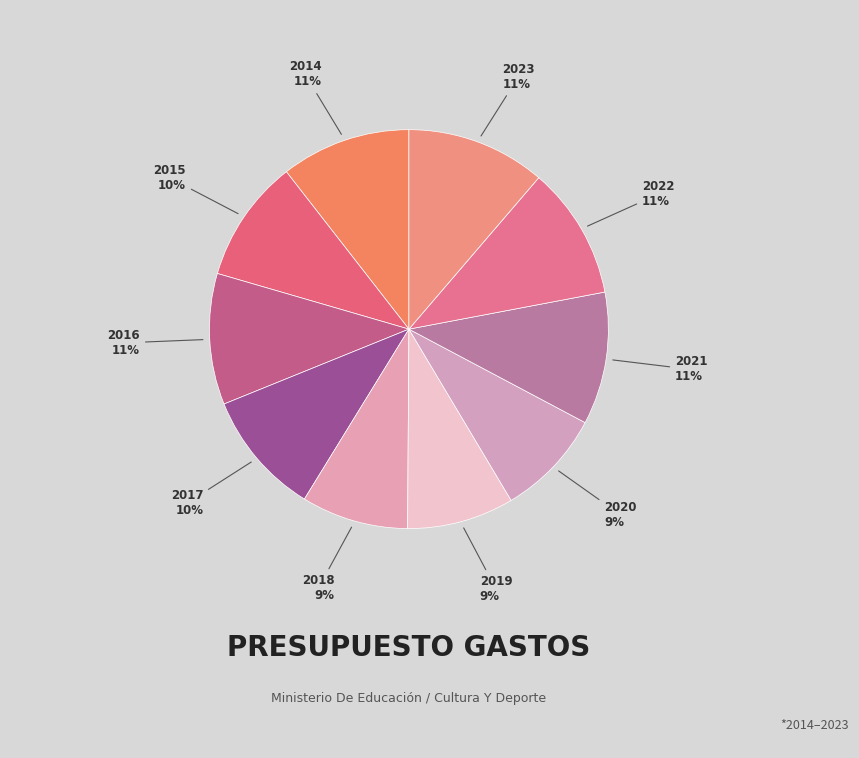

The 2017 slice represents 10% of the pie. True or false?

True